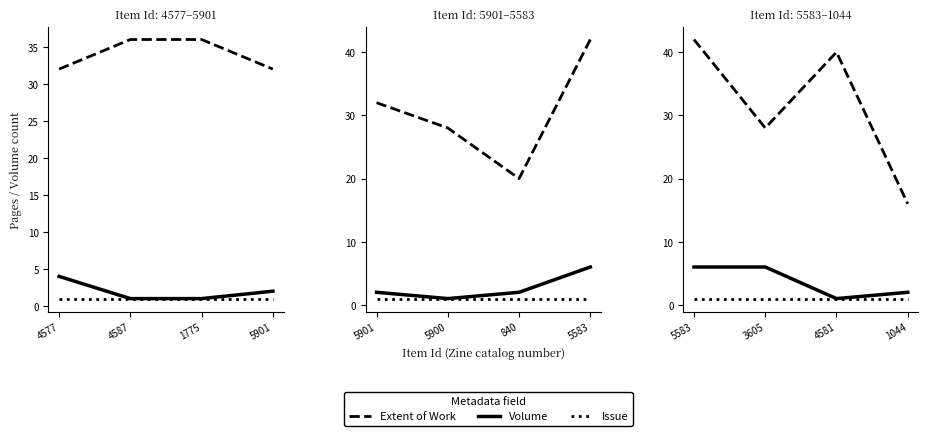

True or false: Volume and Issue cross at least once.

False